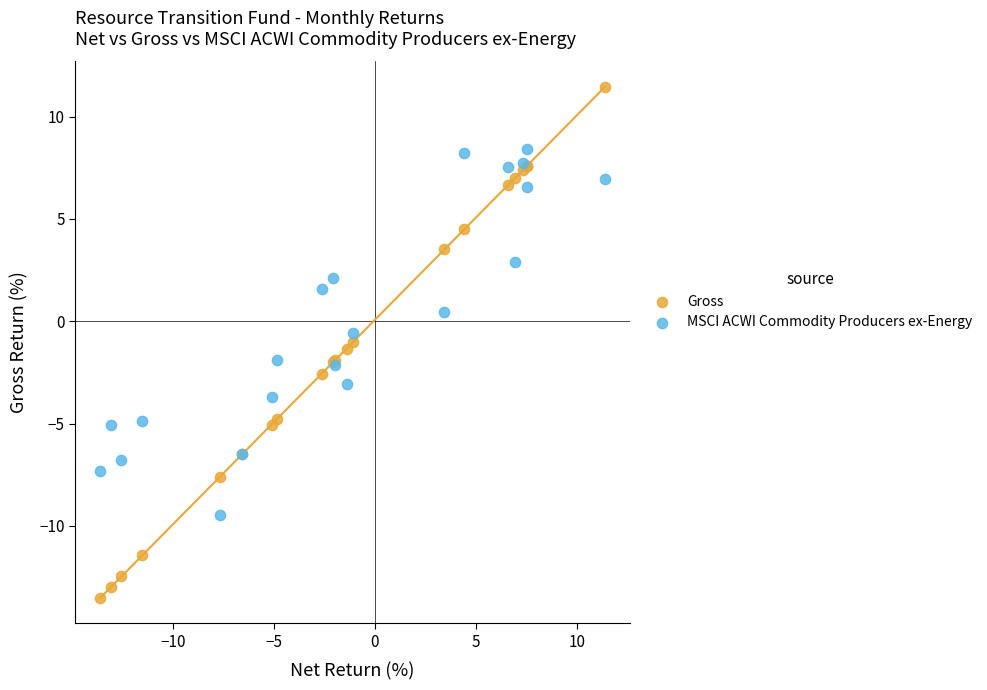

Which series contains the highest Y value?

Gross